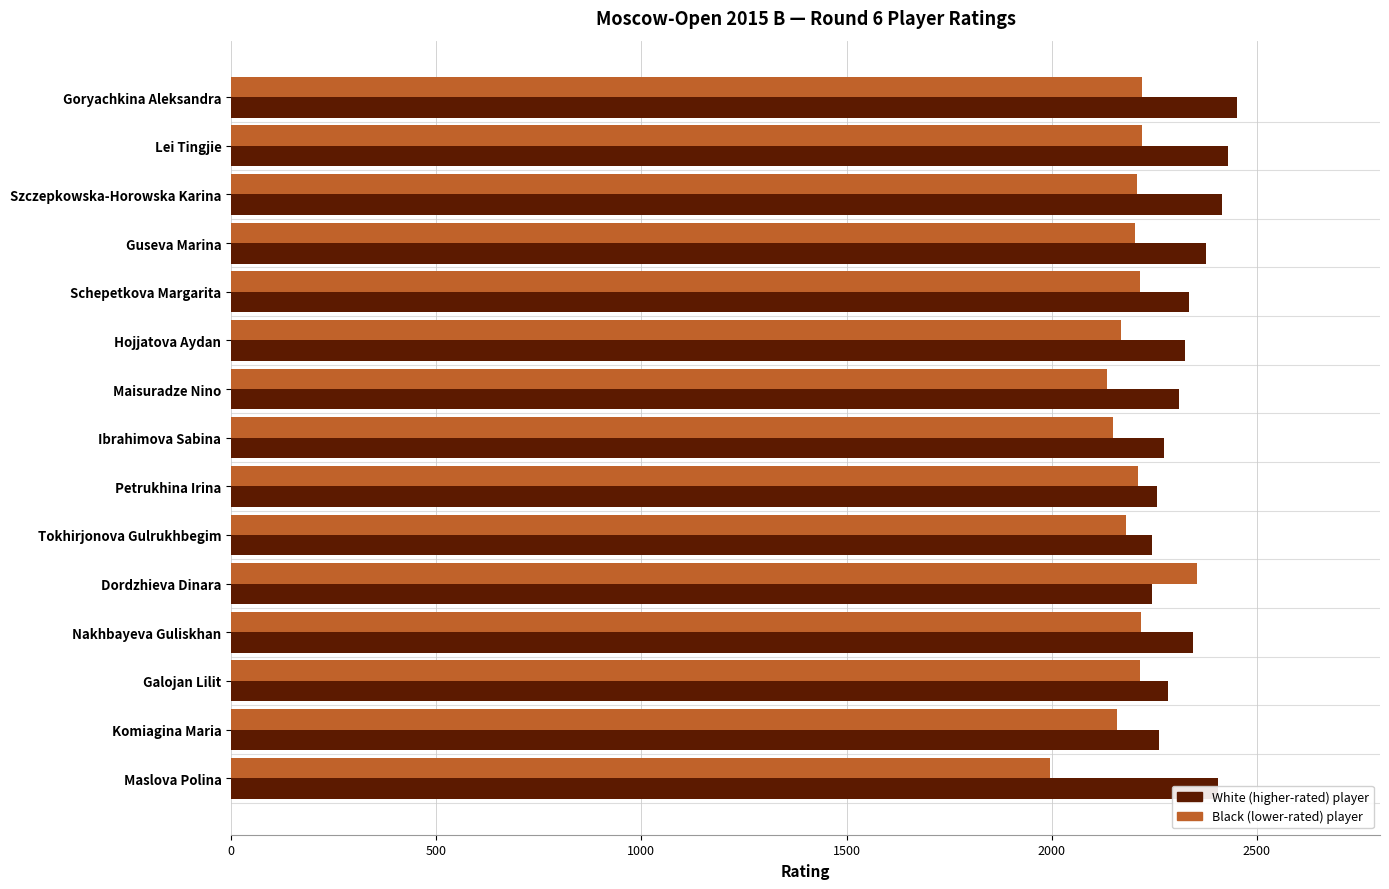

How many distinct data groups are displayed?

2